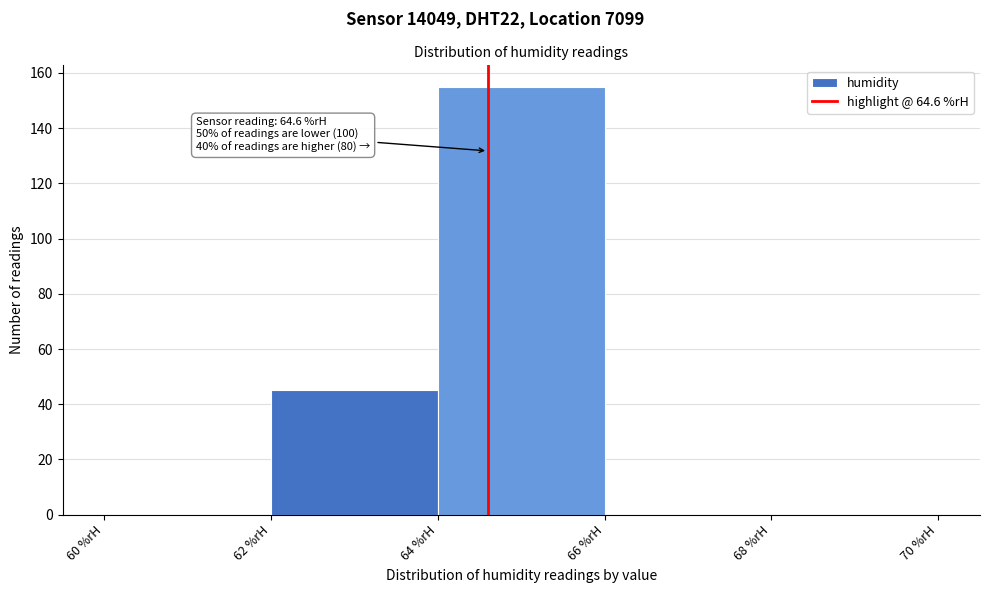

Which range on the x-axis has the tallest bar?

64 to 66